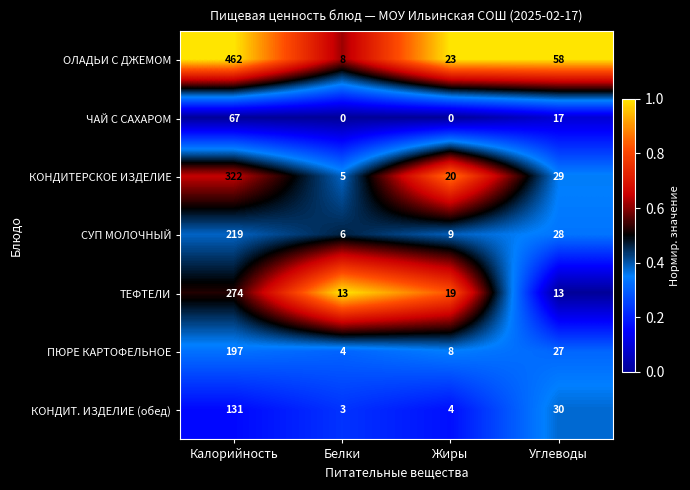

Which series has the widest spread of values?

ОЛАДЬИ С ДЖЕМОМ